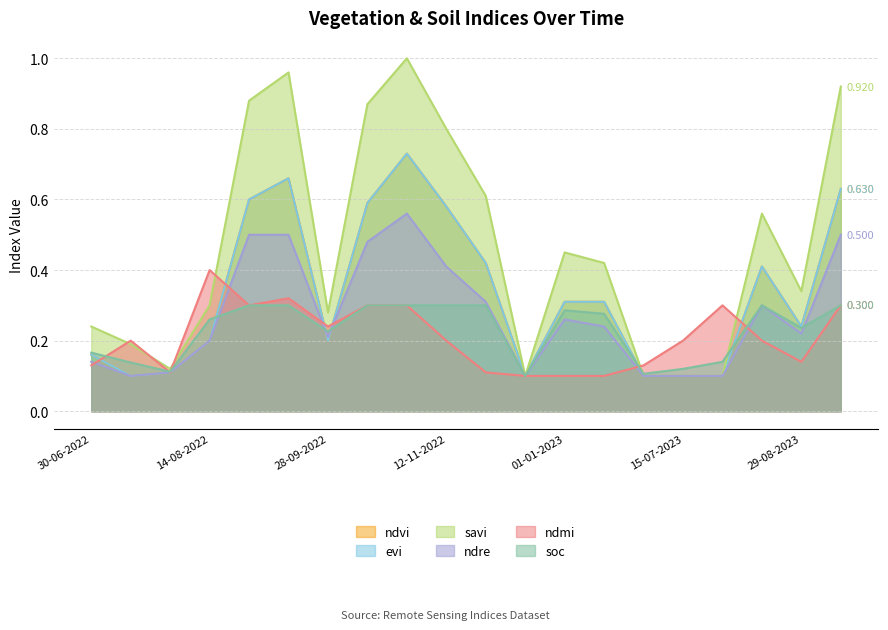

Which series has the largest range (max minus min)?

savi